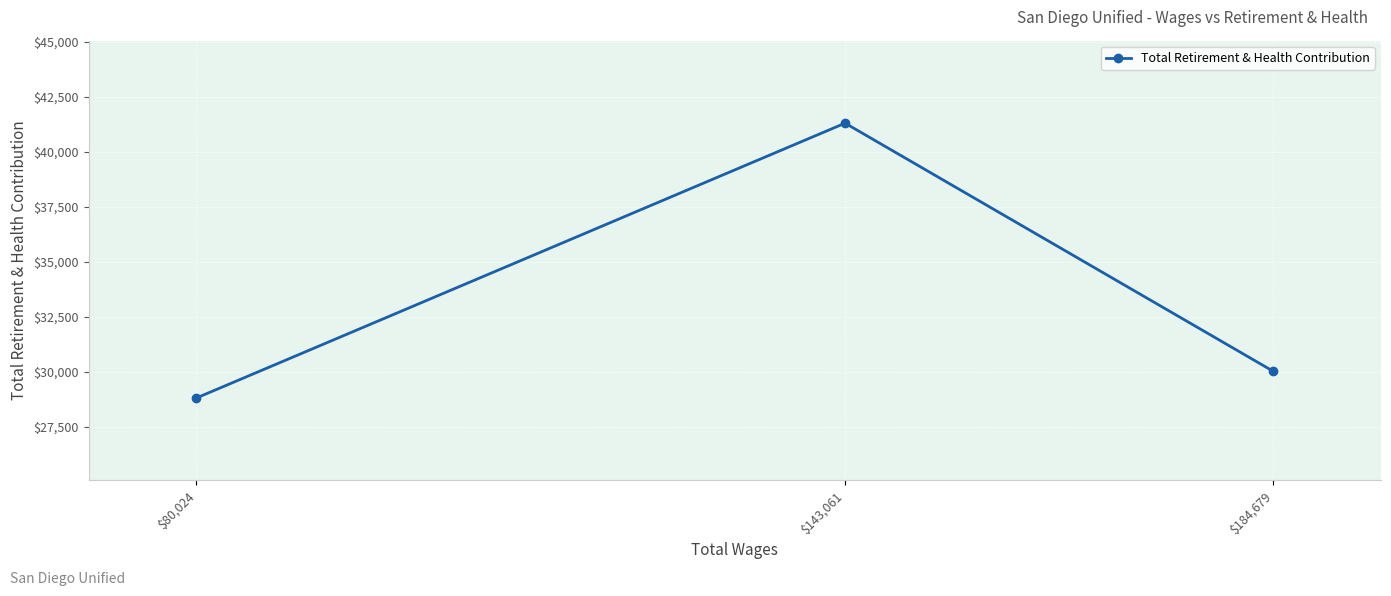

Approximately how many times larger is the value at $143,061 compared to $184,679?

1.4